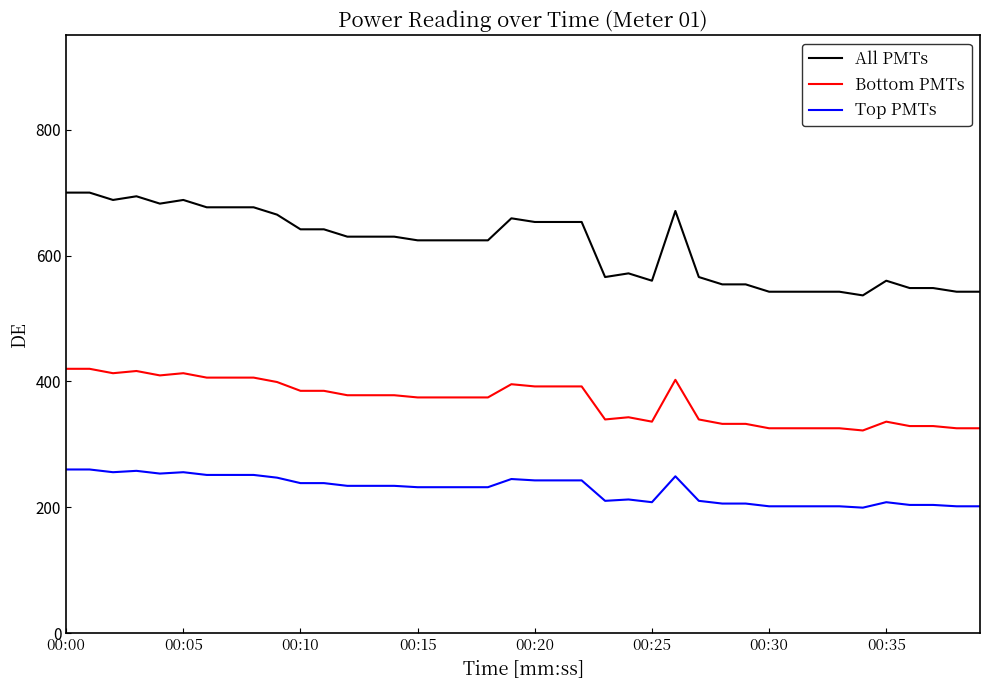

Which series has the largest total across all categories?

All PMTs